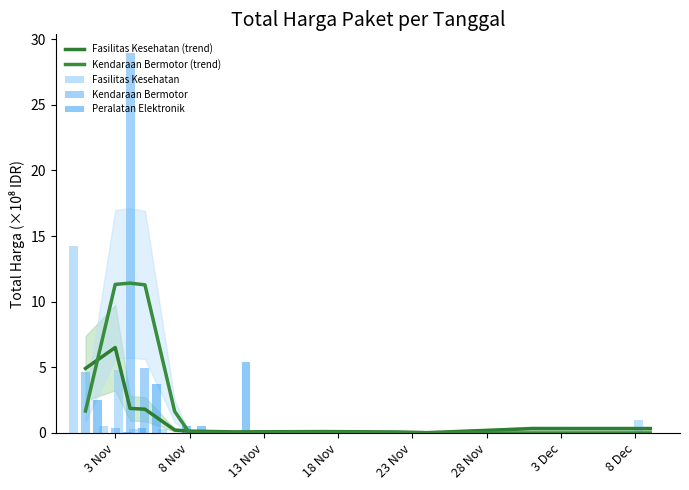

At which label does Kendaraan Bermotor reach its minimum?

23 Nov